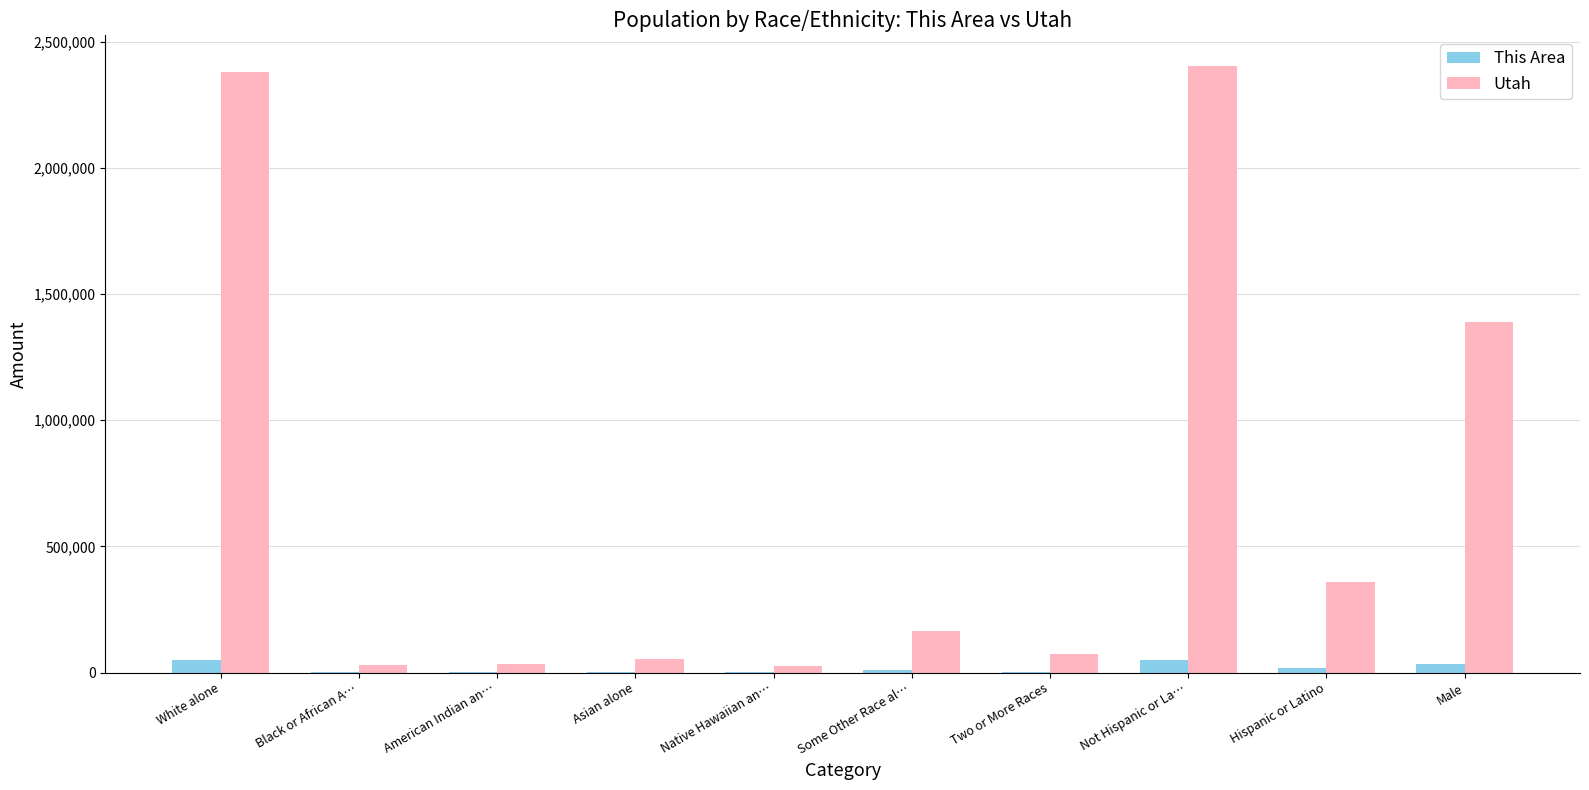

How many groups of bars are there?

10